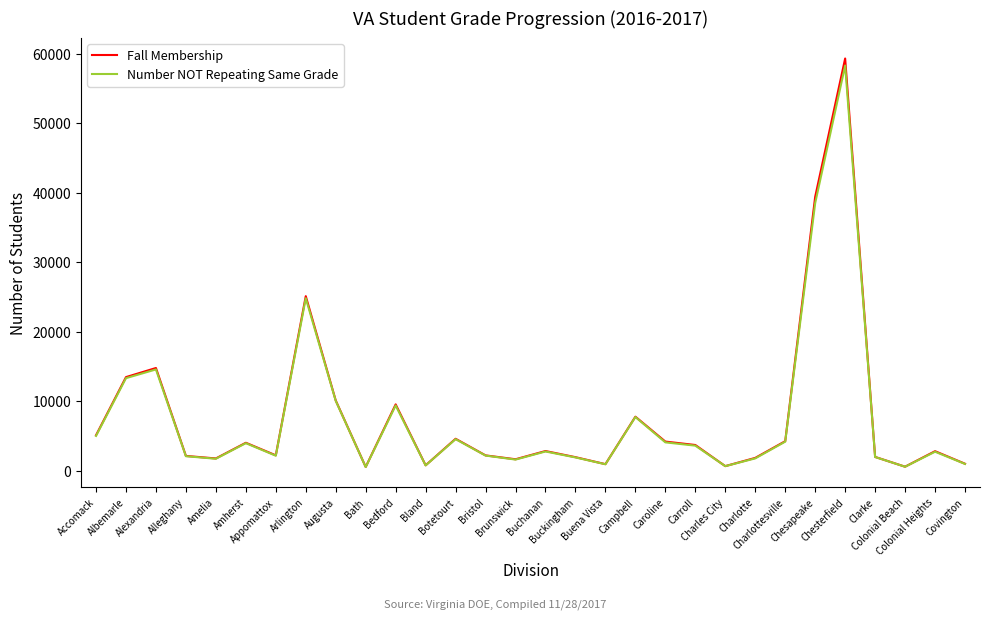

The Number NOT Repeating Same Grade series shows 751 at Bland. True or false?

True